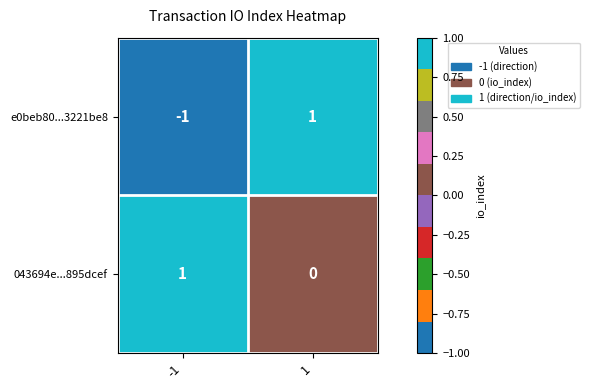

Which series has the largest total across all categories?

043694e...895dcef